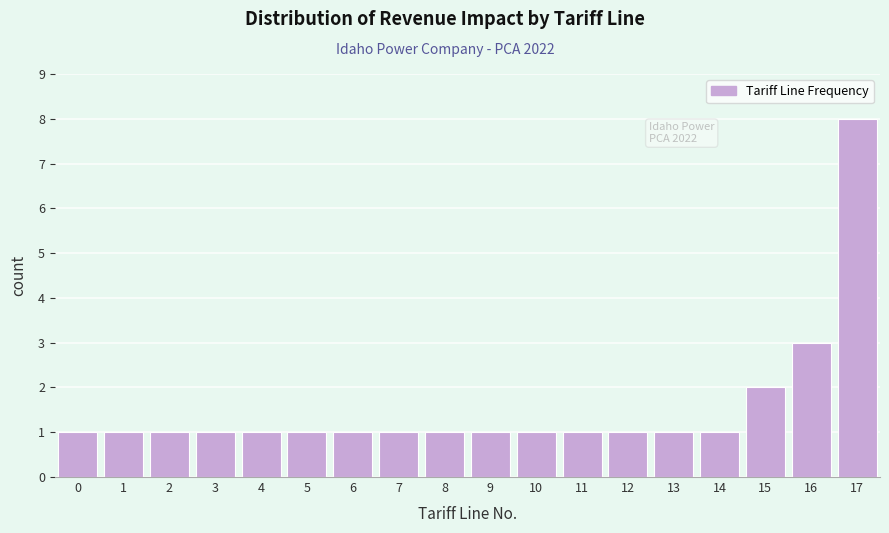

Reading left to right, what are all the values shown in this chart?

1	1	1	1	1	1	1	1	1	1	1	1	1	1	1	2	3	8